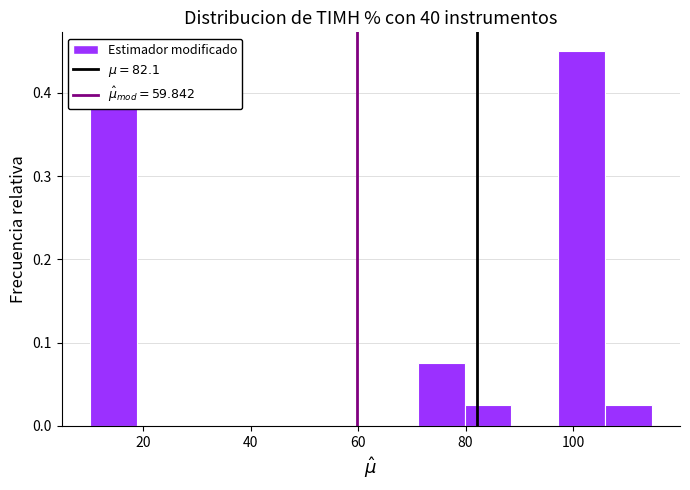

How tall is the bar that spans 72 to 80 on the x-axis? Neither the bar edges nor the heights are printed on the chart, so give them approximately, as read against the axes.

0.08